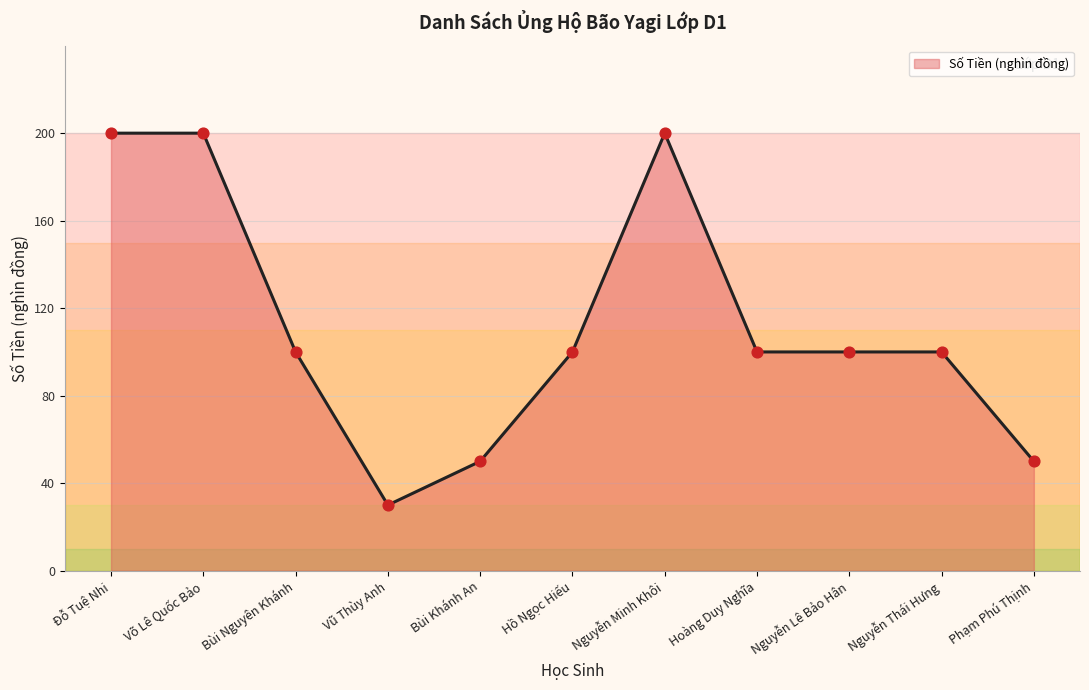

What is the change in value from Đỗ Tuệ Nhi to Bùi Khánh An?

-150